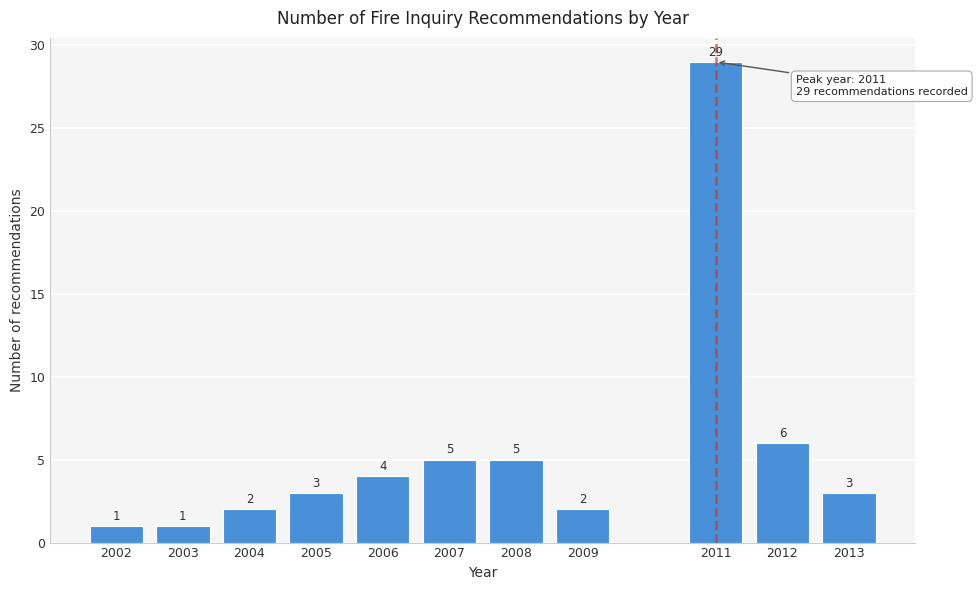

Reading left to right, transcribe all the data shown in this chart.

1	1	2	3	4	5	5	2	29	6	3